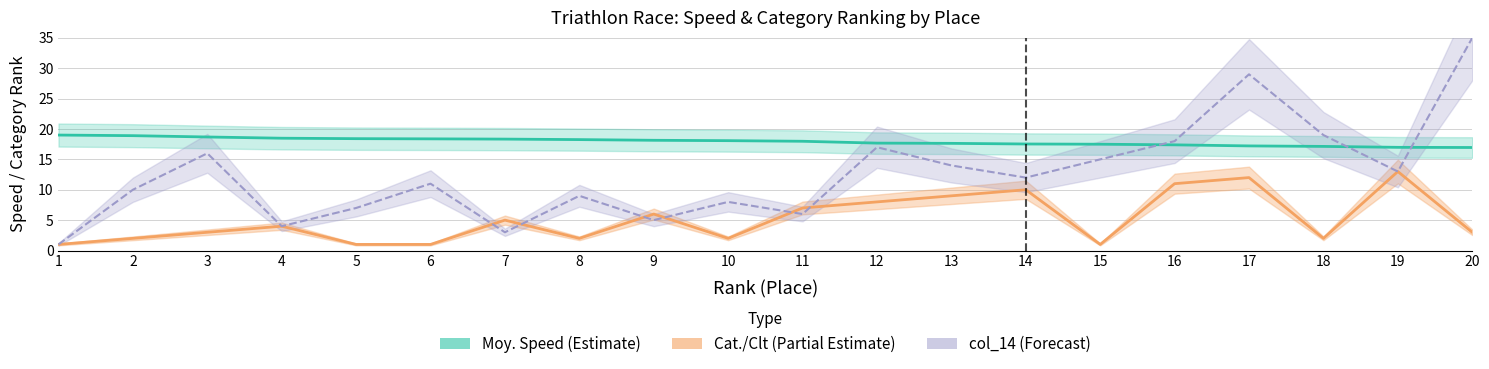

Rank the series at 6 from lowest to highest value.

Cat./Clt (Category Rank), col_14 (Start Position), Moy. (Speed)